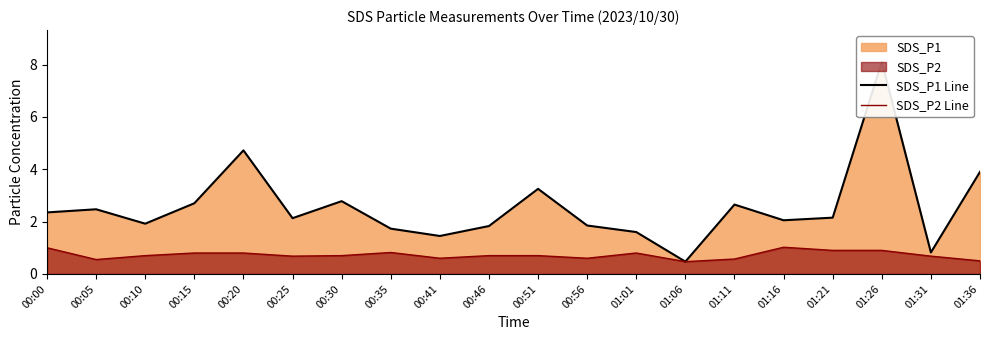

Rank the series by their maximum value, from highest to lowest.

SDS_P1 Line, SDS_P2 Line